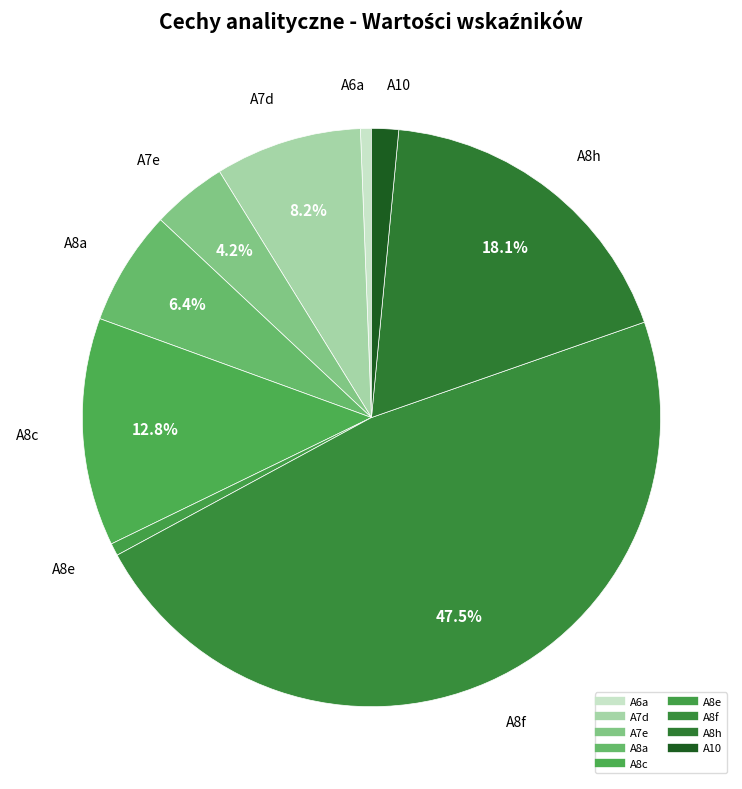

How many segments does this pie chart have?

9